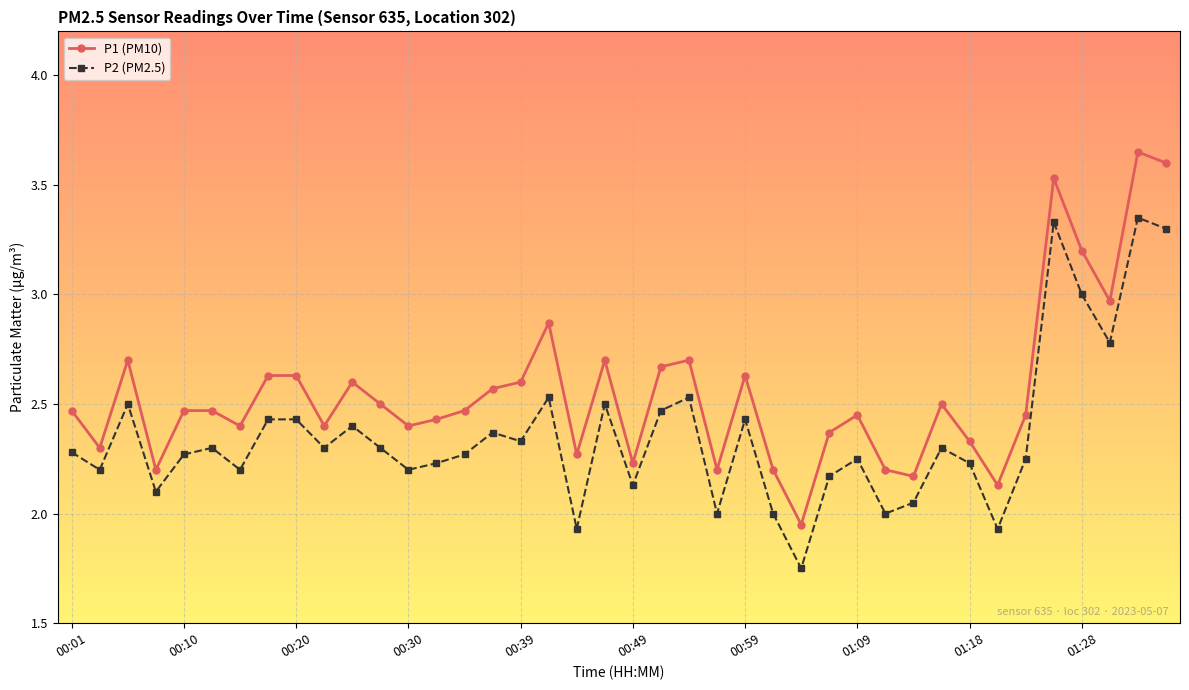

True or false: P1 (PM10) has more than 1 interior local peaks.

True